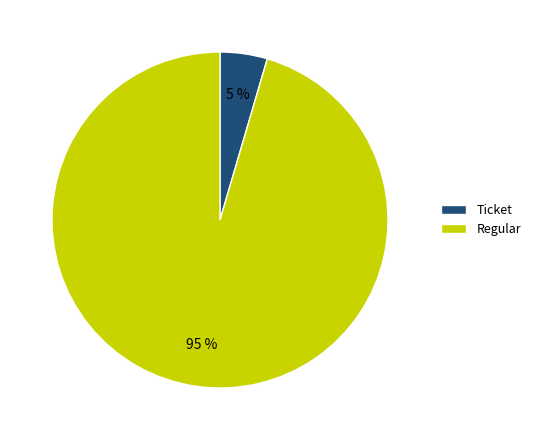

Is it true that Ticket is 13% of the pie?

False